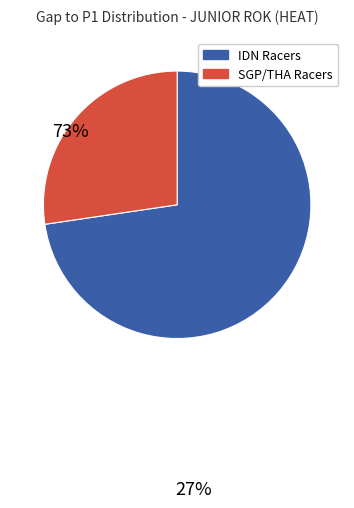

Is there a majority slice in this chart?

Yes